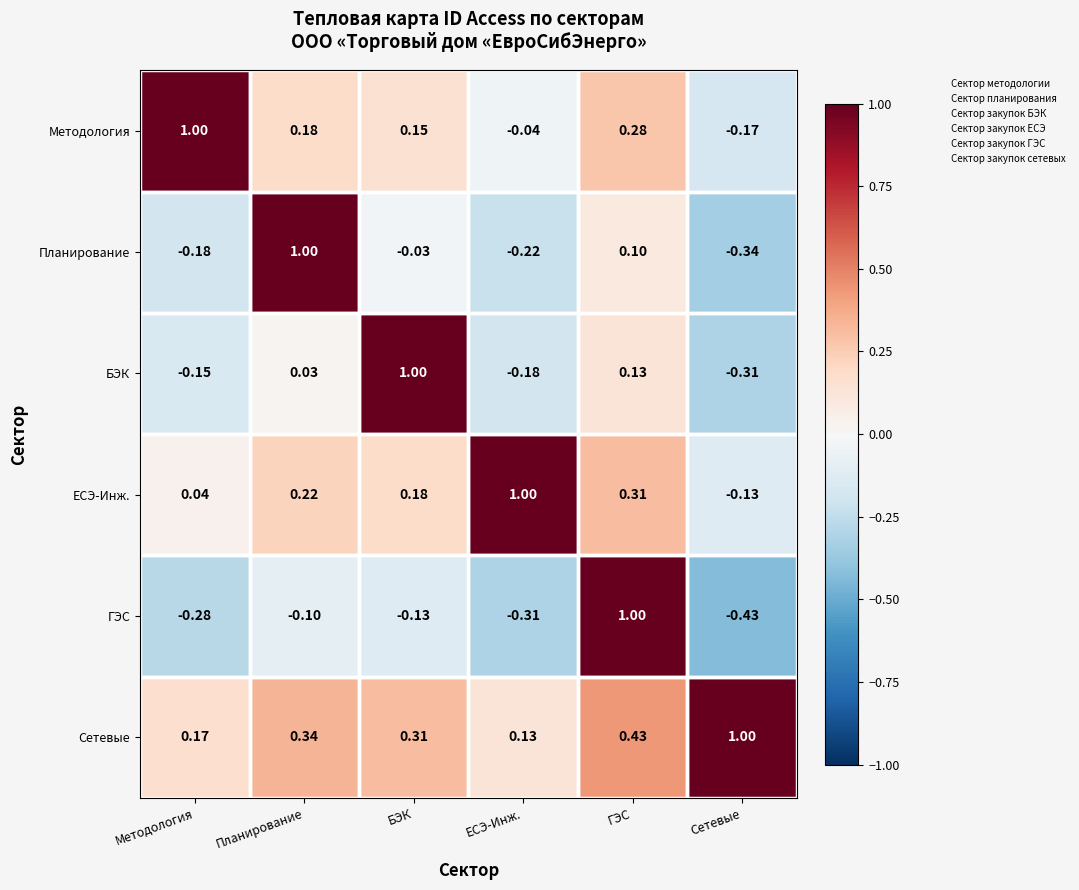

Is the value of БЭК at ГЭС greater than the value of ГЭС at БЭК?

Yes